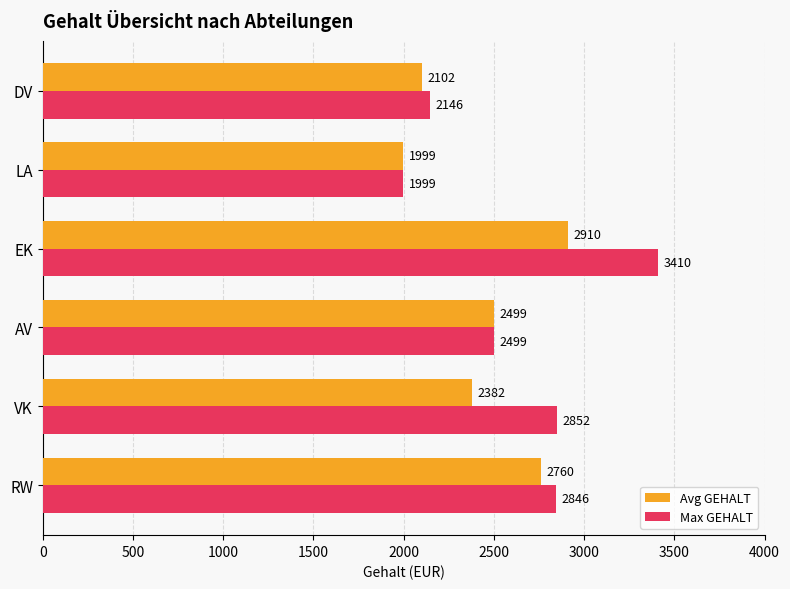

Which series has the widest spread of values?

Max GEHALT